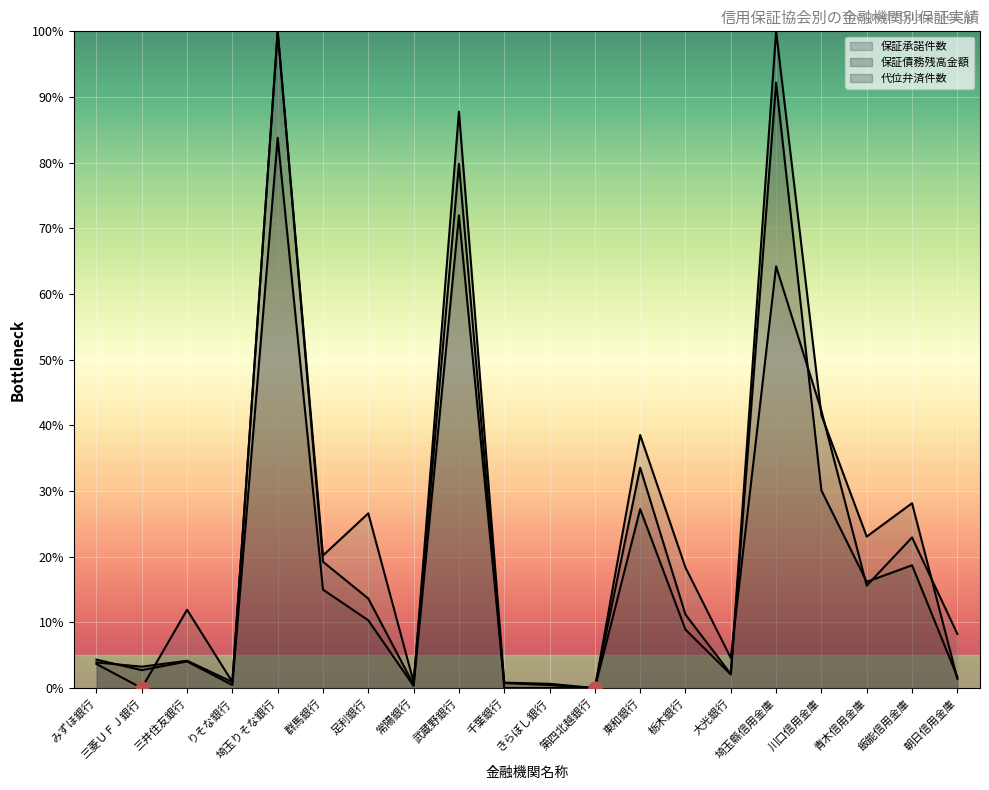

Which series reaches the maximum Y coordinate?

保証承諾件数